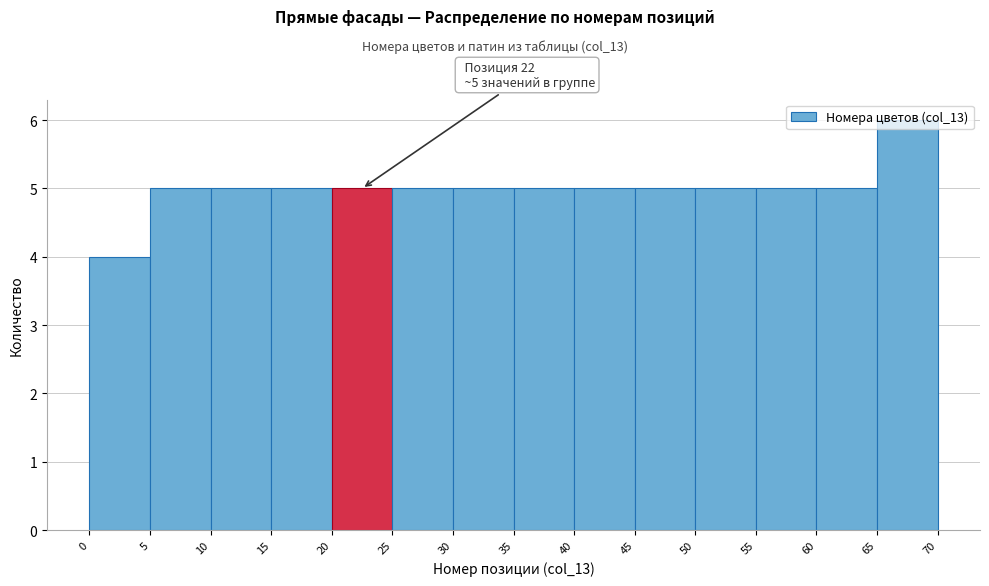

Over which range of the x-axis is the bar tallest?

65 to 70